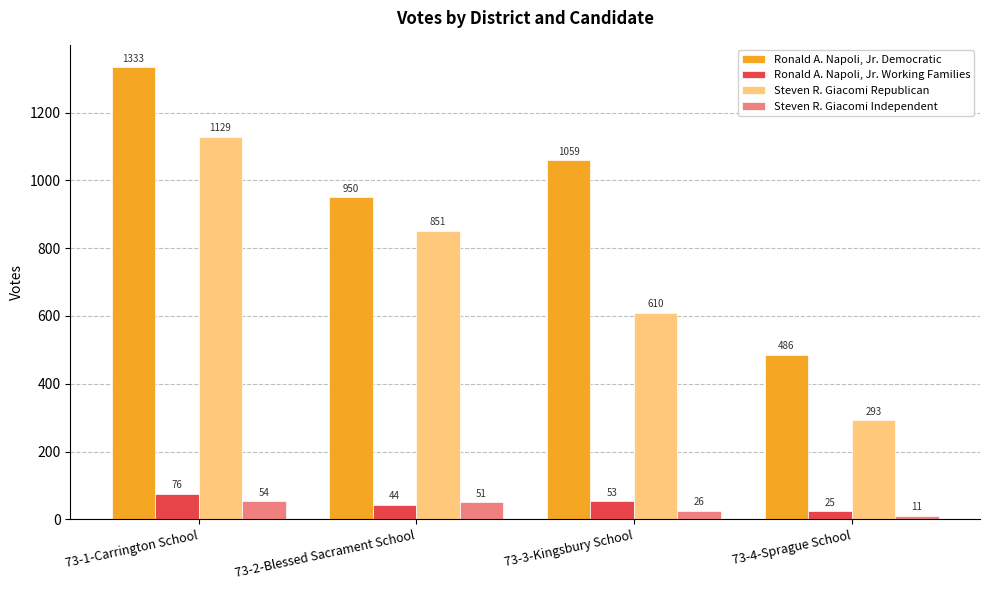

Which category has the highest value in the Ronald A. Napoli, Jr. Democratic series?

73-1-Carrington School